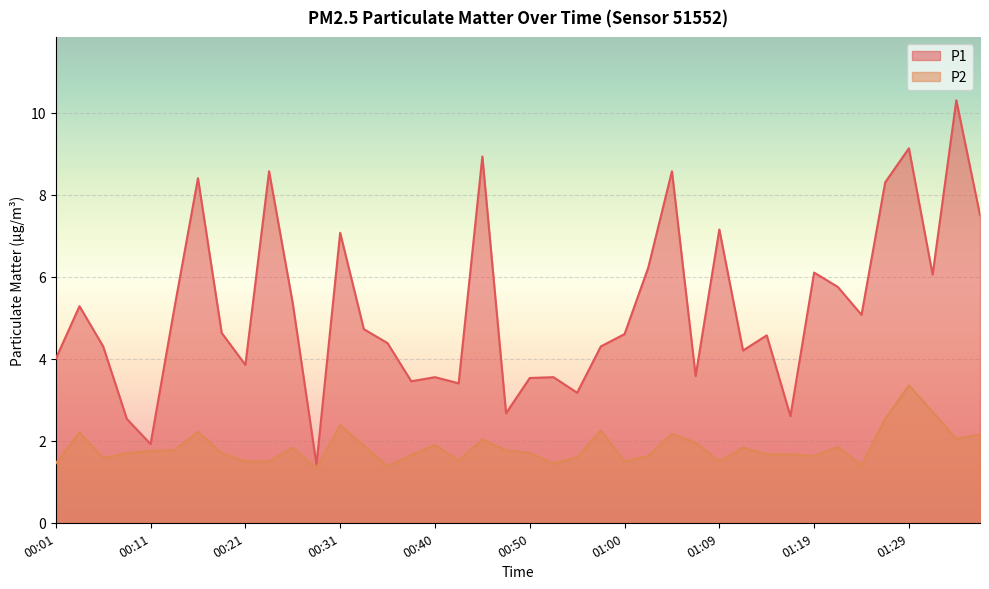

Rank the series by their maximum value, from lowest to highest.

P2, P1